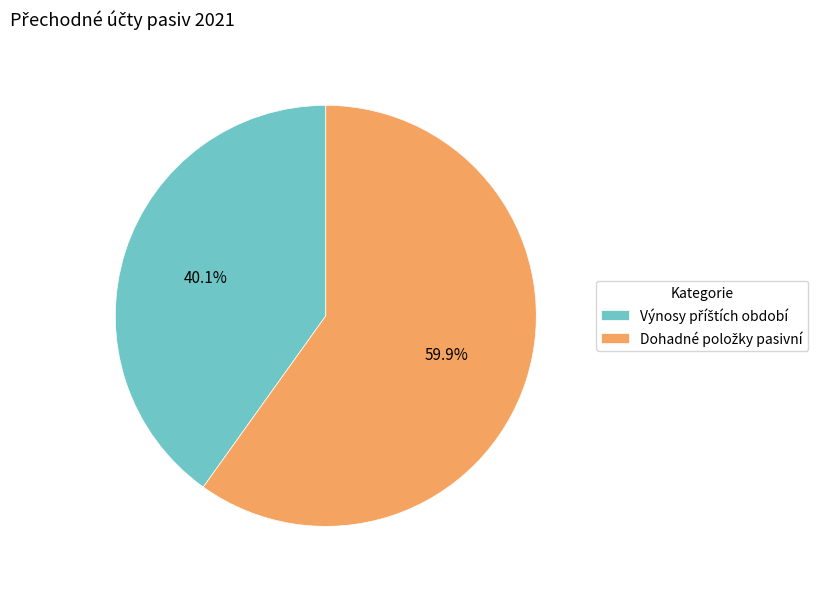

How many slices are in this pie chart?

2